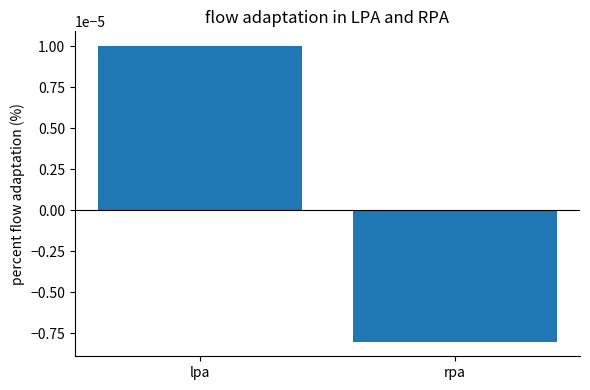

How many values are above zero?

1